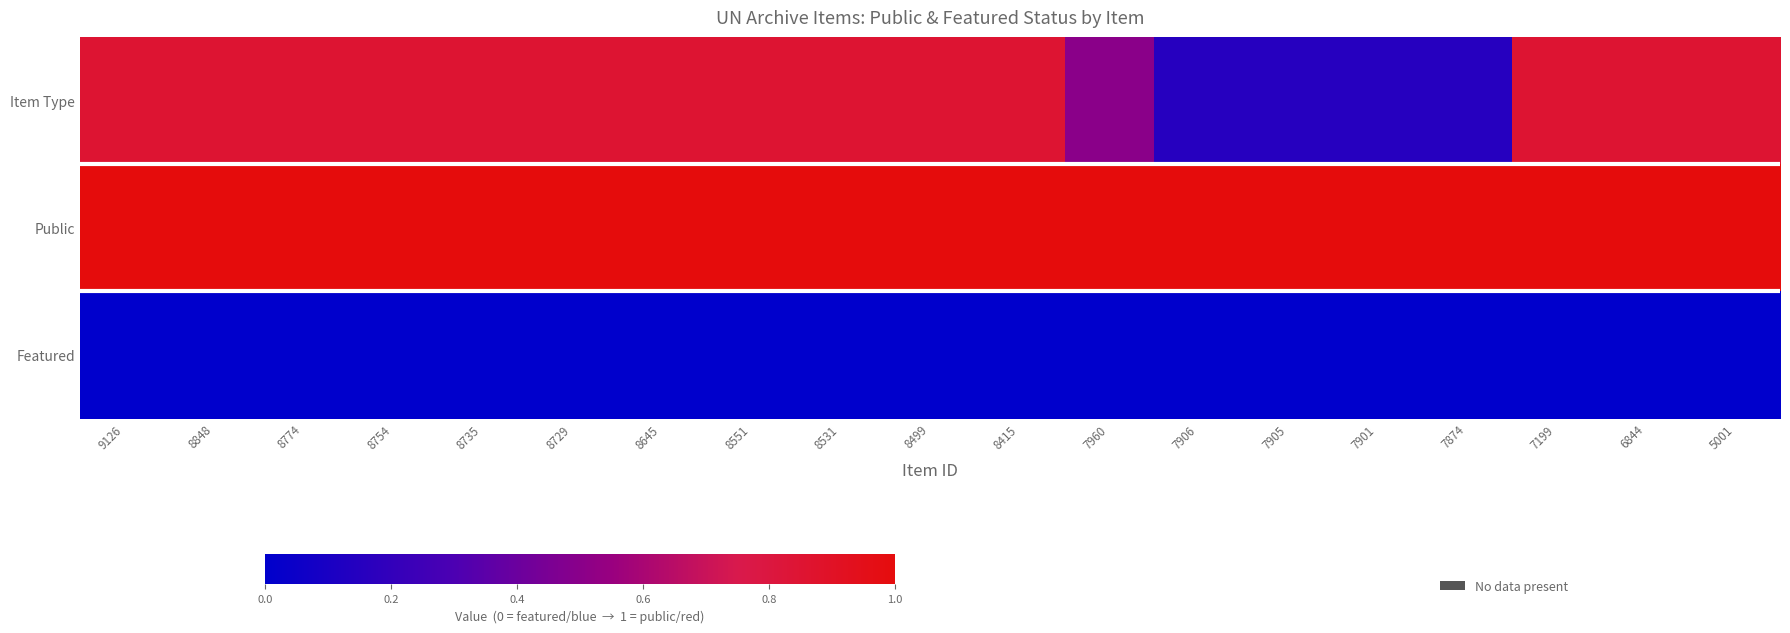

Which series has the widest spread of values?

Item Type